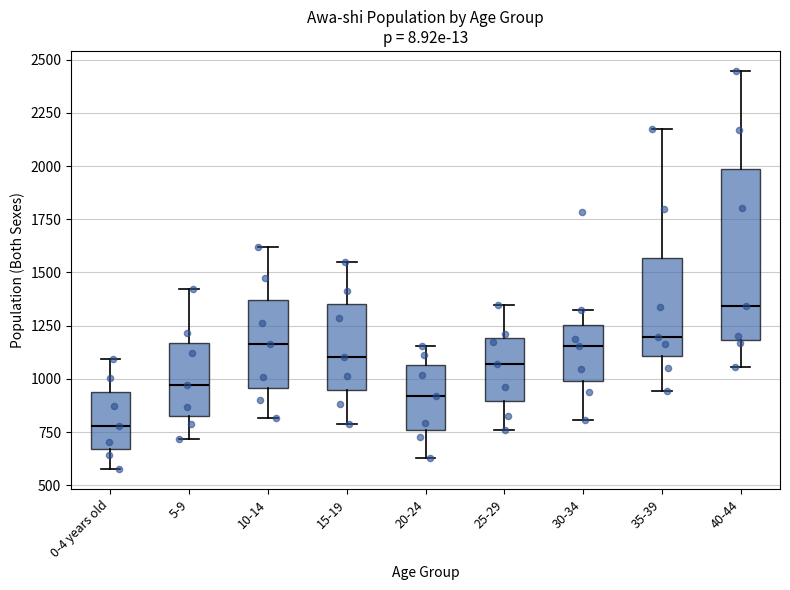

Comparing the boxes themselves (not the whiskers), which one is the tallest?

40-44